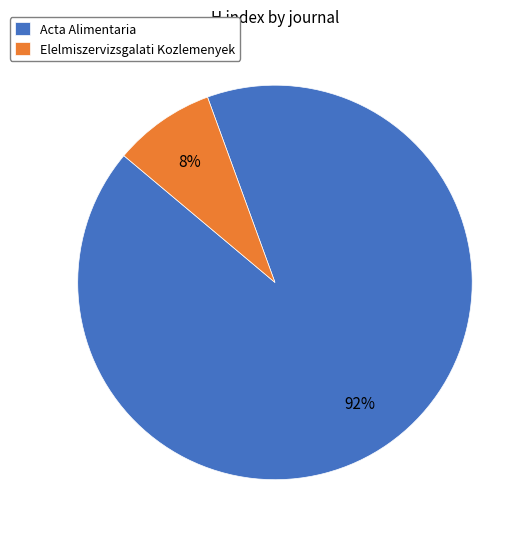

Which has a higher value, Acta Alimentaria or Elelmiszervizsgalati Kozlemenyek?

Acta Alimentaria